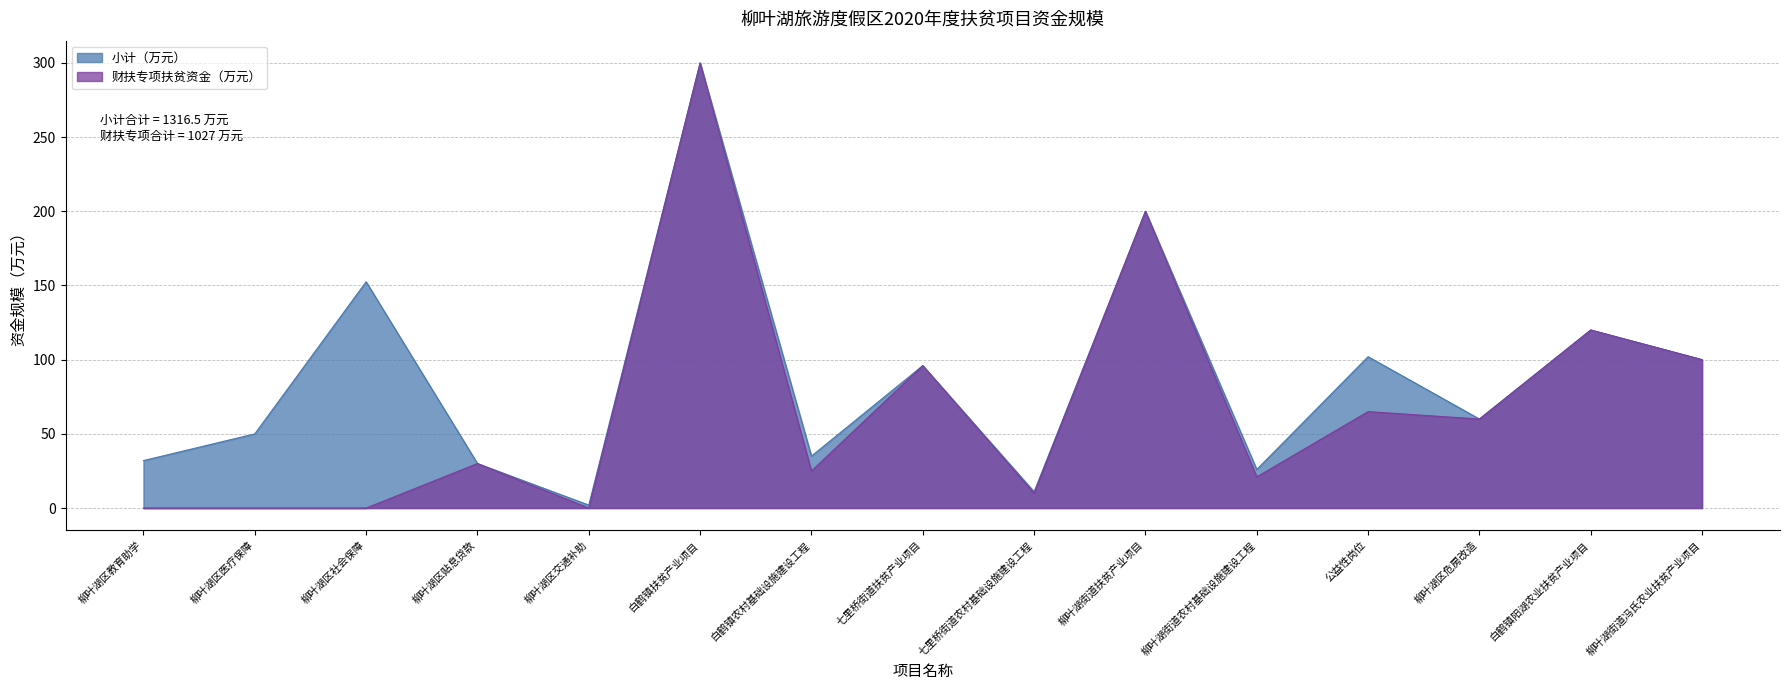

Does the chart display data point markers on the line(s)?

No